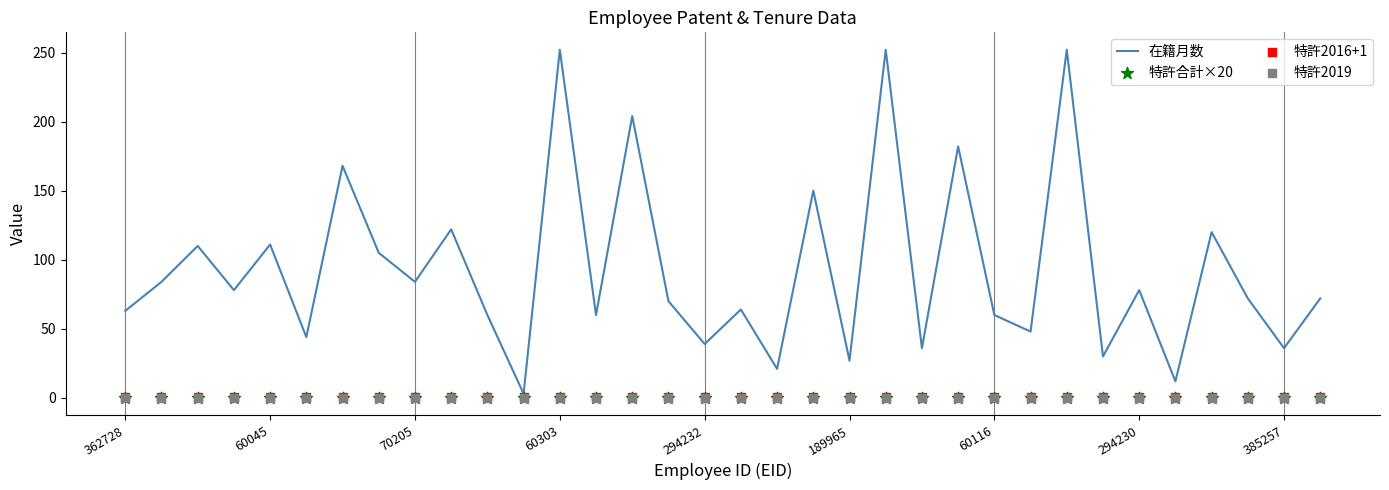

At how many categories does at least one series exceed 73?

16